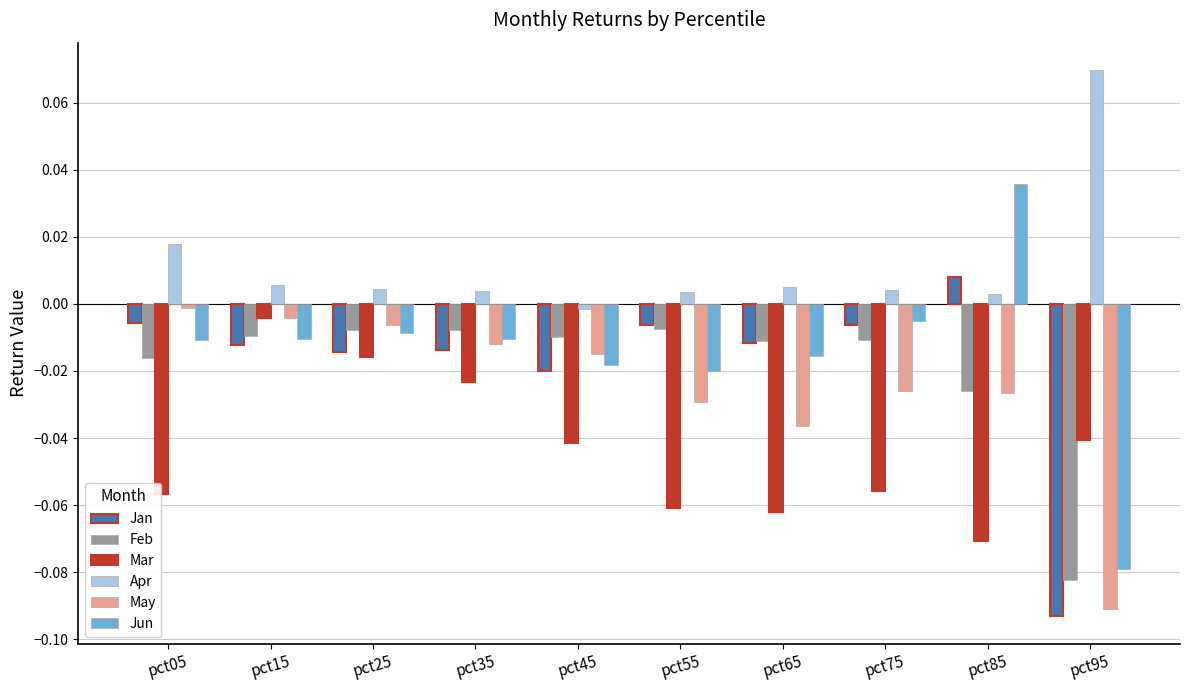

At which label does Mar reach its peak?

pct15